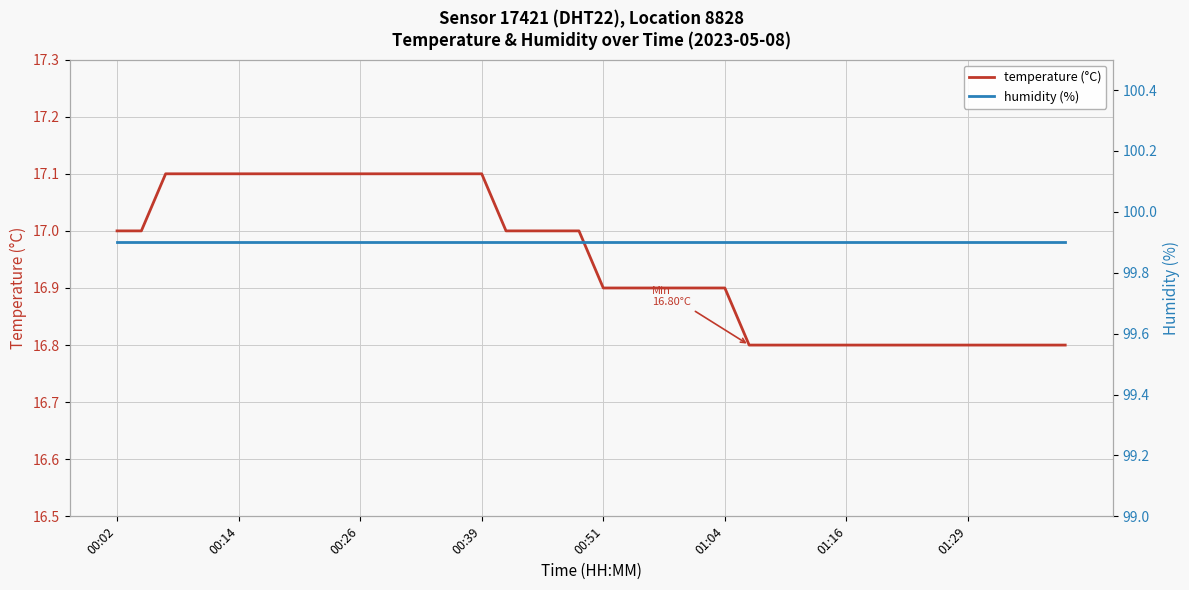

What is the maximum value for temperature (°C)?

17.1